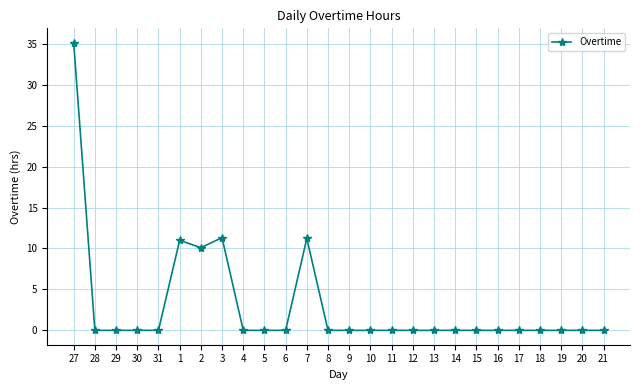

The value at 28 is 0.0. True or false?

True